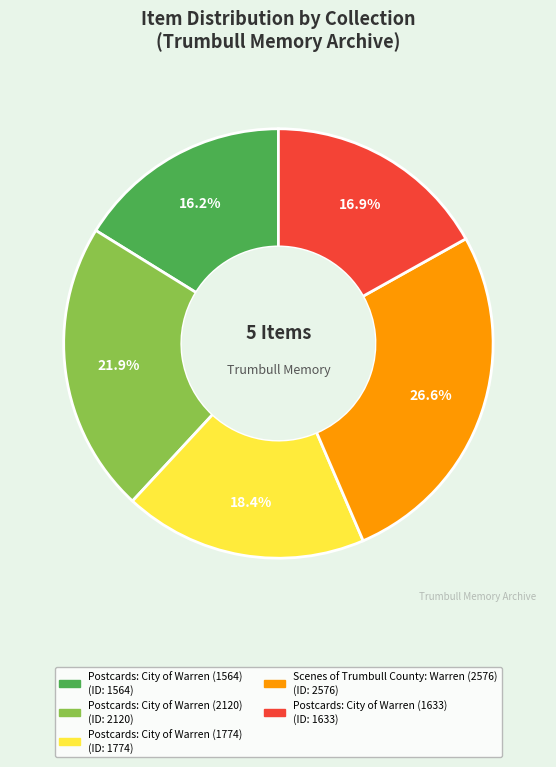

What is the smallest slice in the pie chart?

Postcards: City of Warren (1564)